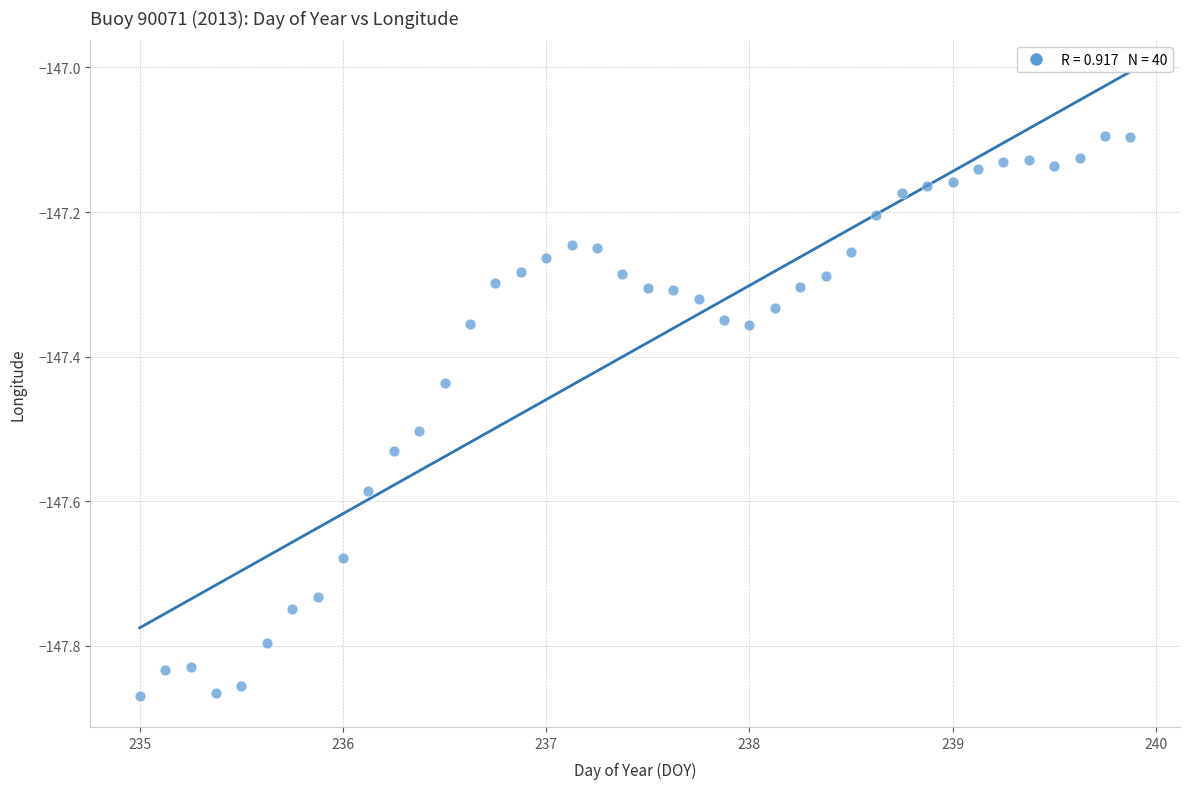

What is the range of Y values (max minus min)?

0.8